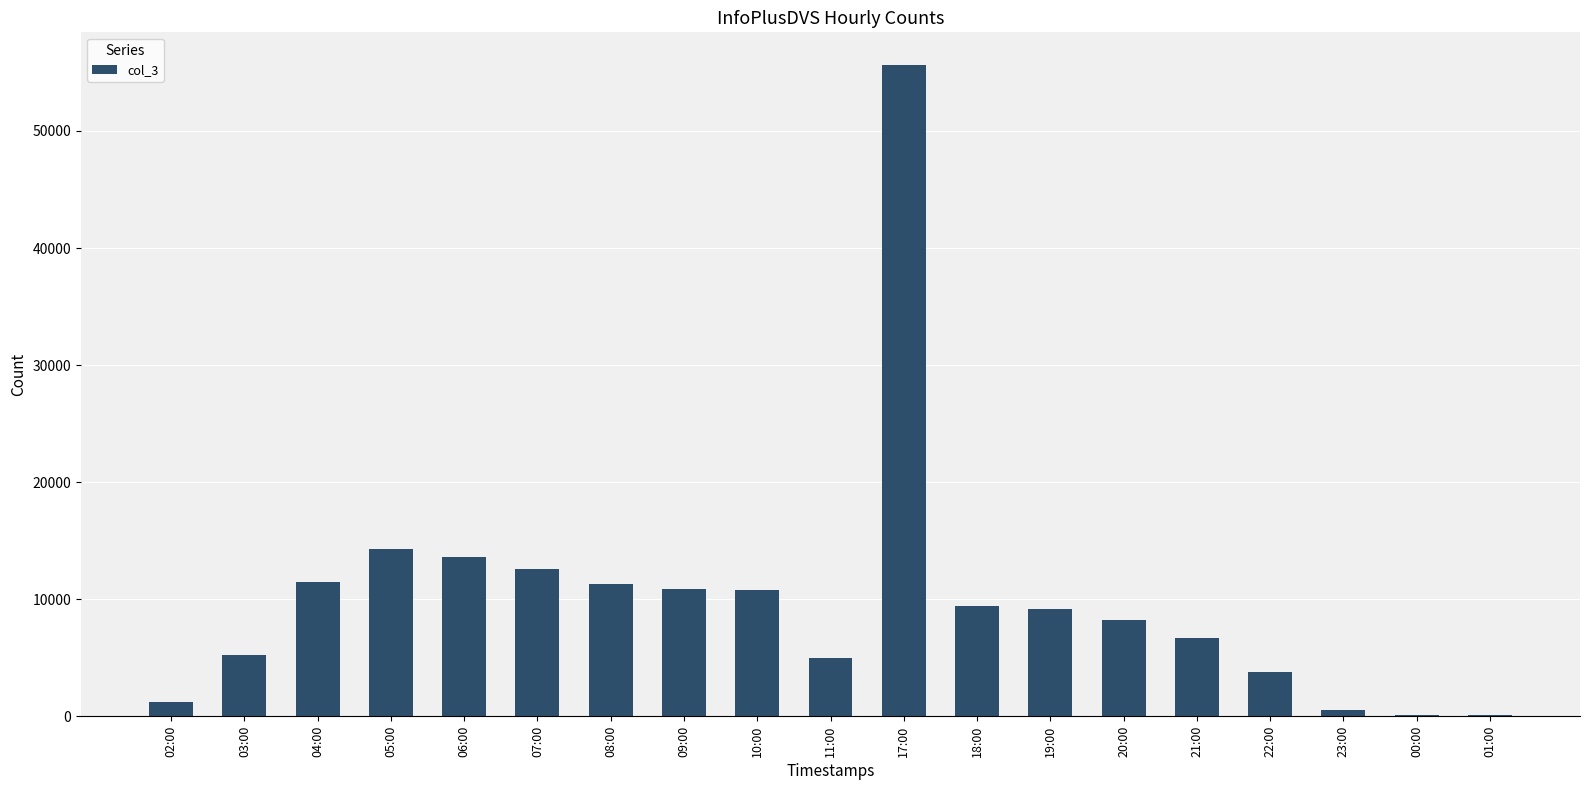

What is the maximum value shown in the chart?

55644